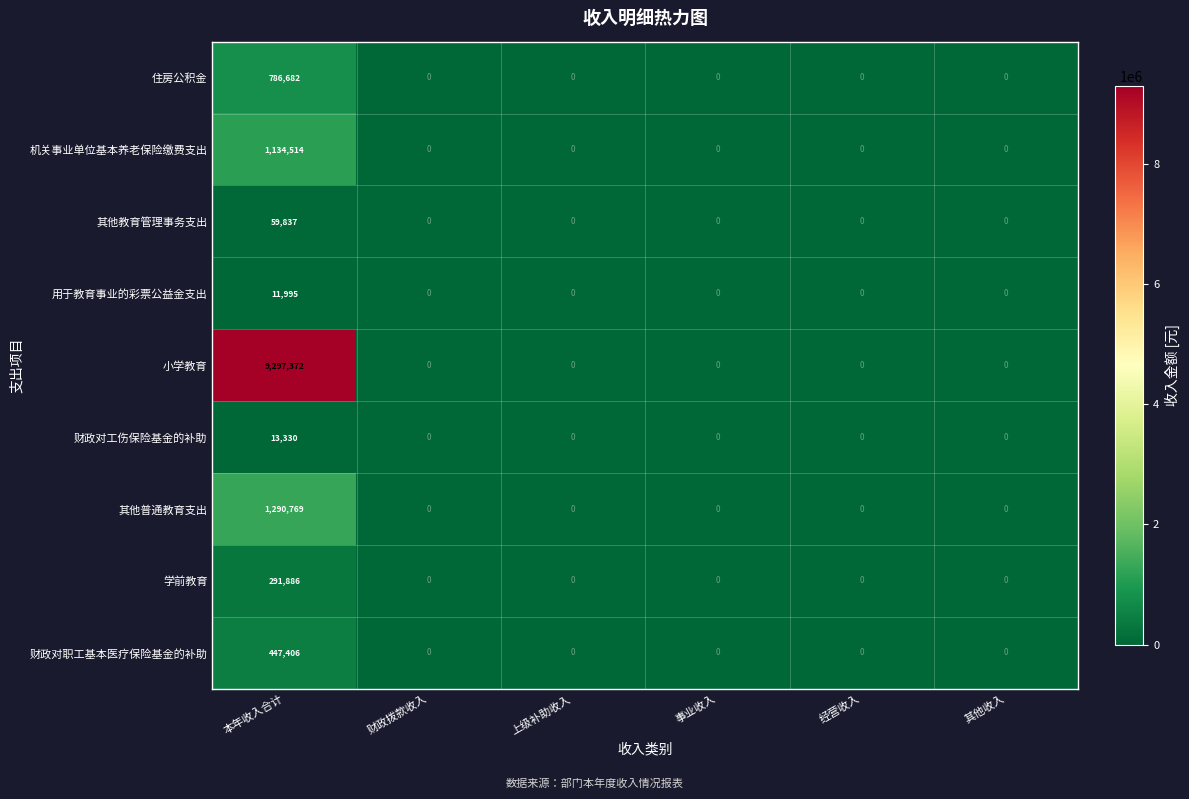

Which category has the highest value in the 住房公积金 series?

本年收入合计